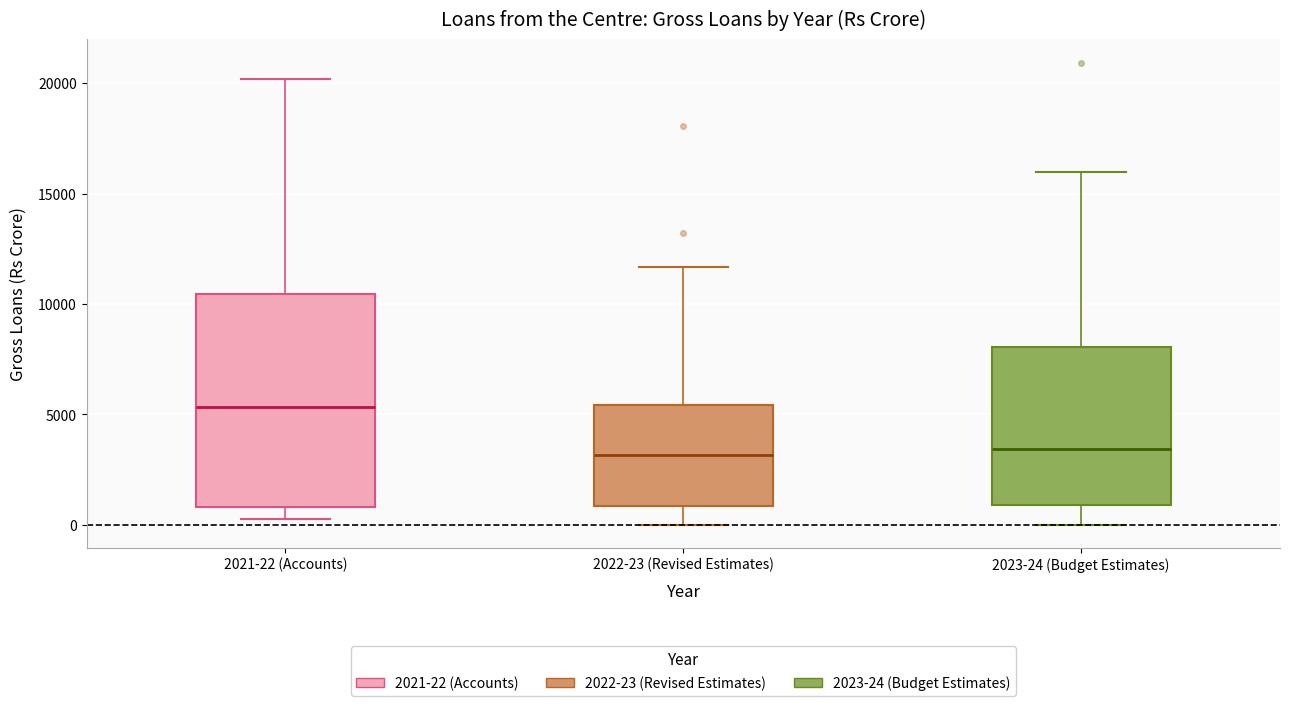

Which box's median line is the highest?

2021-22 (Accounts)